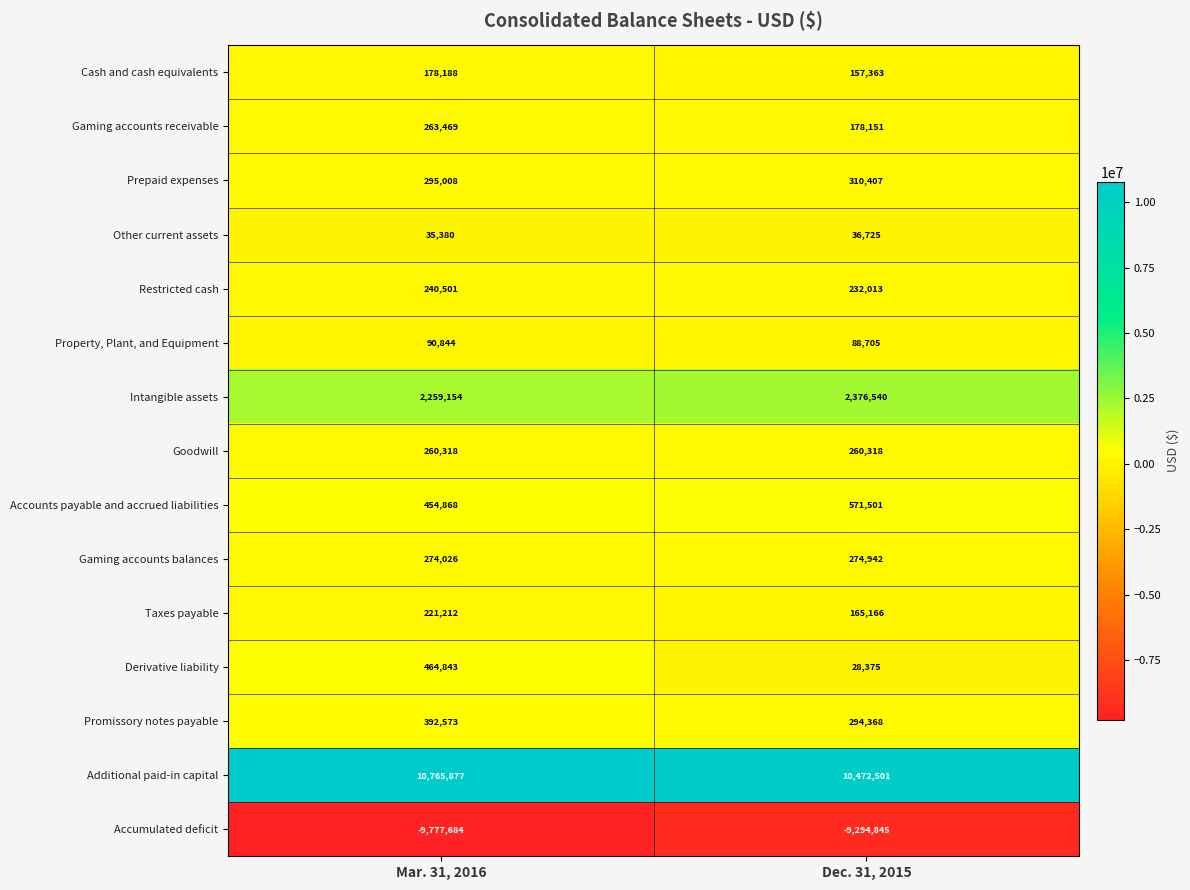

What is the difference between the highest and lowest values at Mar. 31, 2016?

20543561